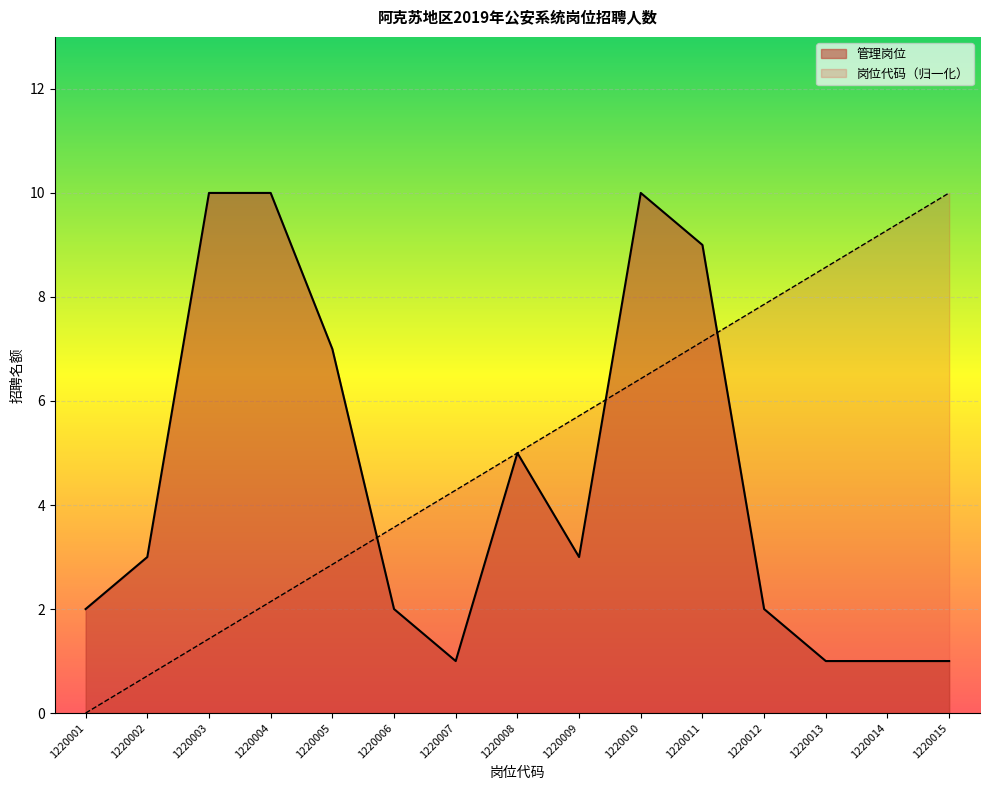

True or false: 岗位代码数值 has more than 0 interior local peaks.

False